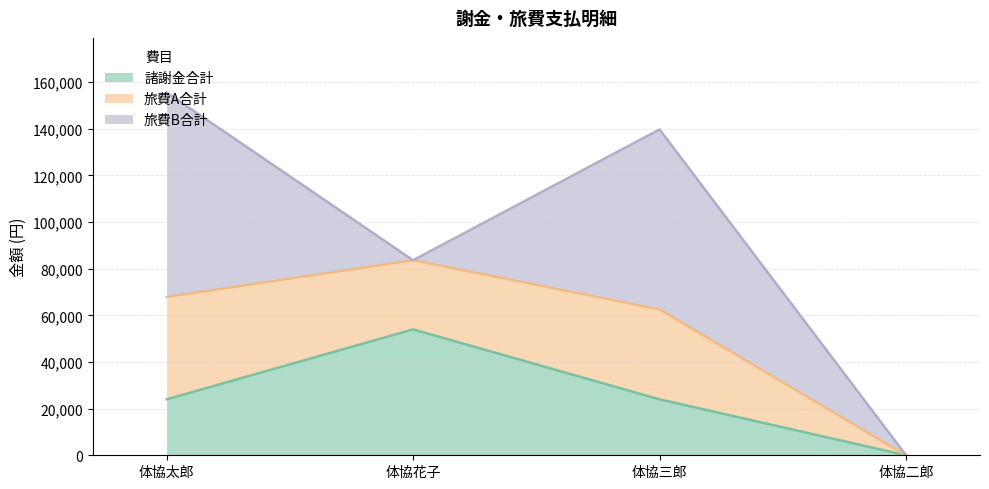

What is the difference between the 諸謝金合計 values at 体協三郎 and 体協二郎?

24000